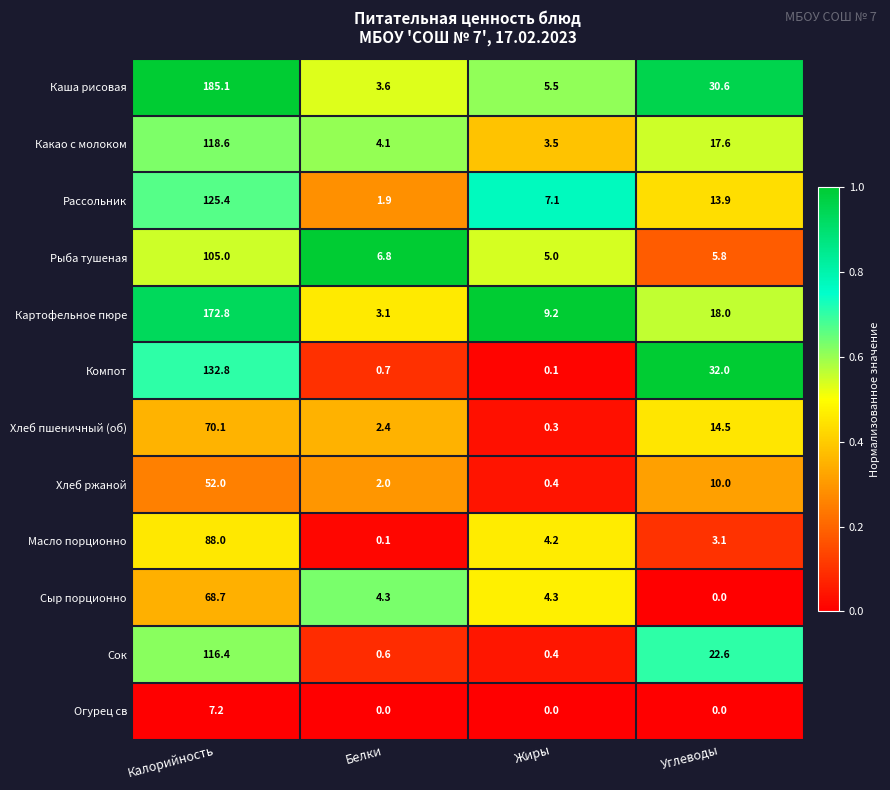

Where is Масло порционно nearest to the value 44?

Жиры